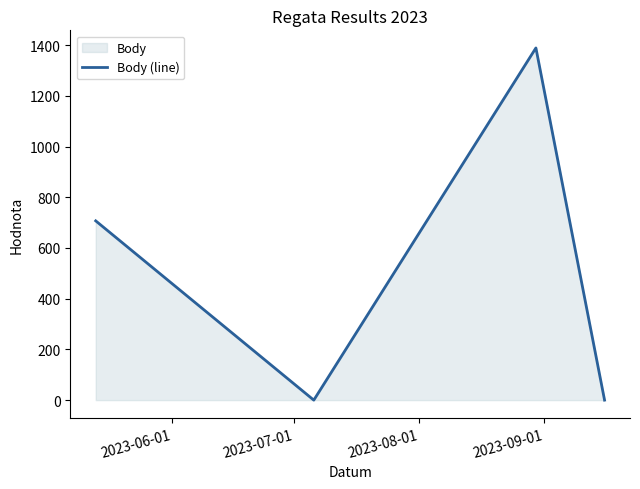

What is the maximum value shown in the chart?

1389